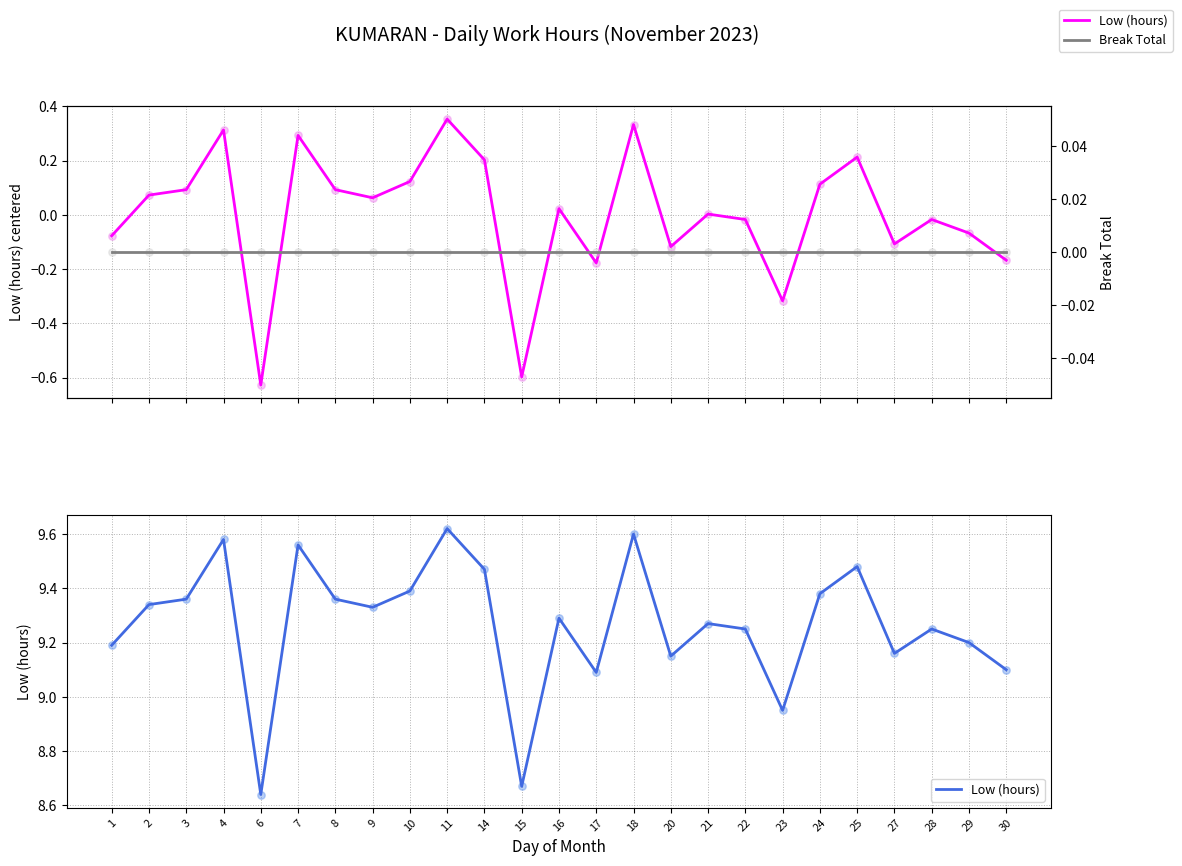

What is the total value across all series at 8?

9.4